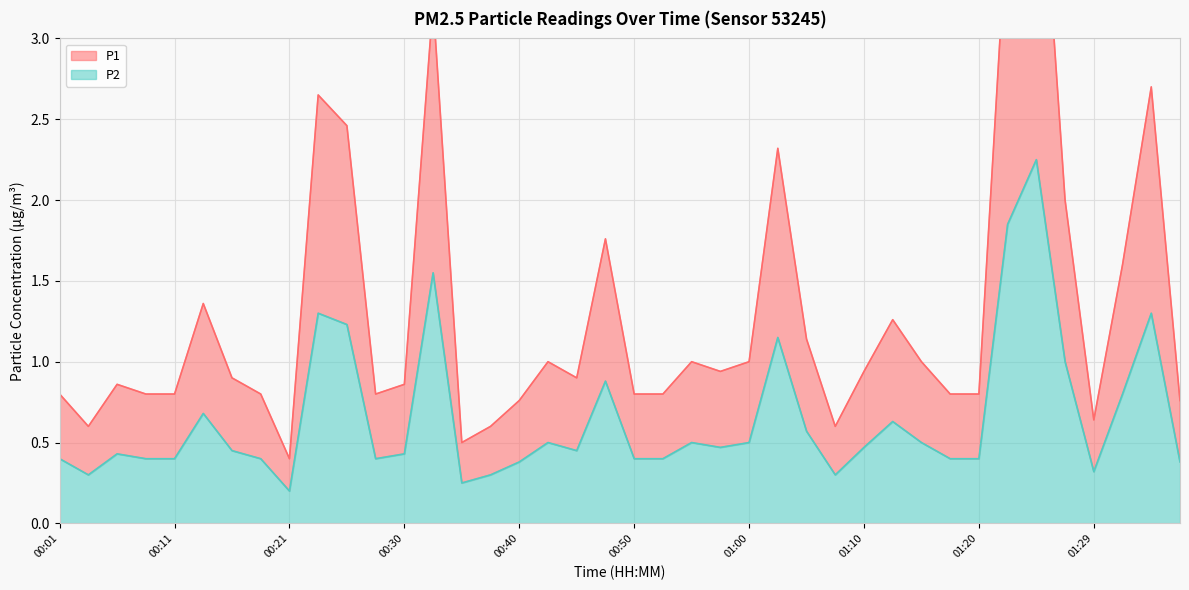

True or false: P2 and P1 cross at least once.

False